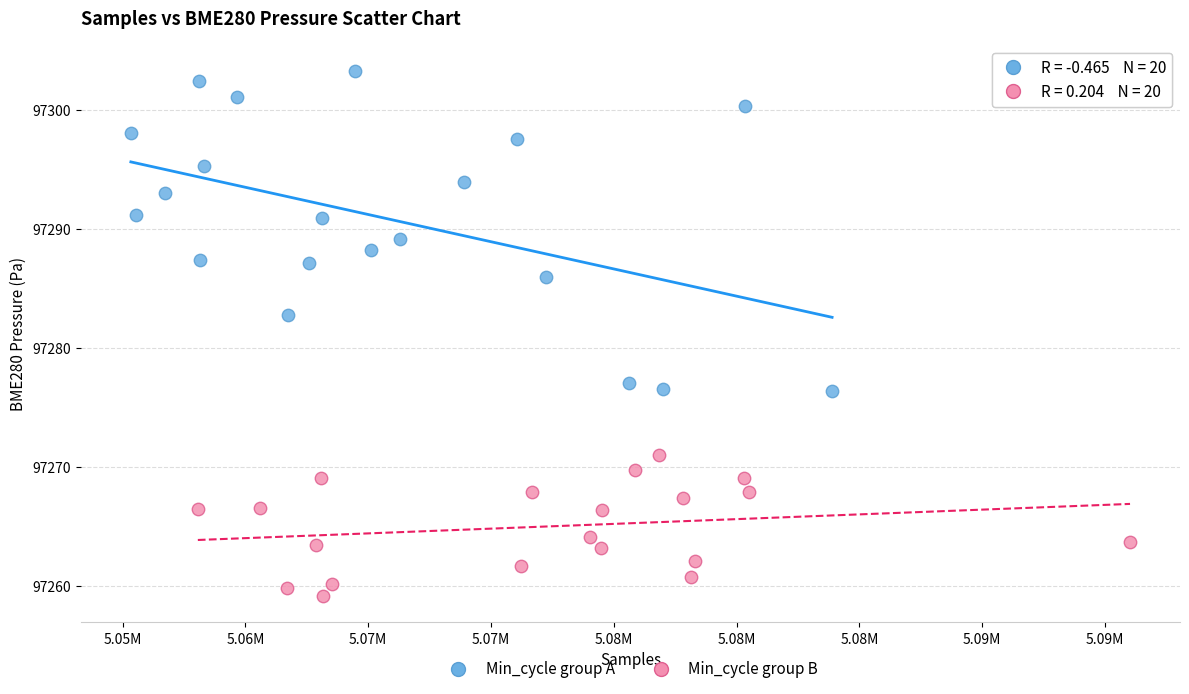

Which series contains the highest Y value?

Min_cycle group A